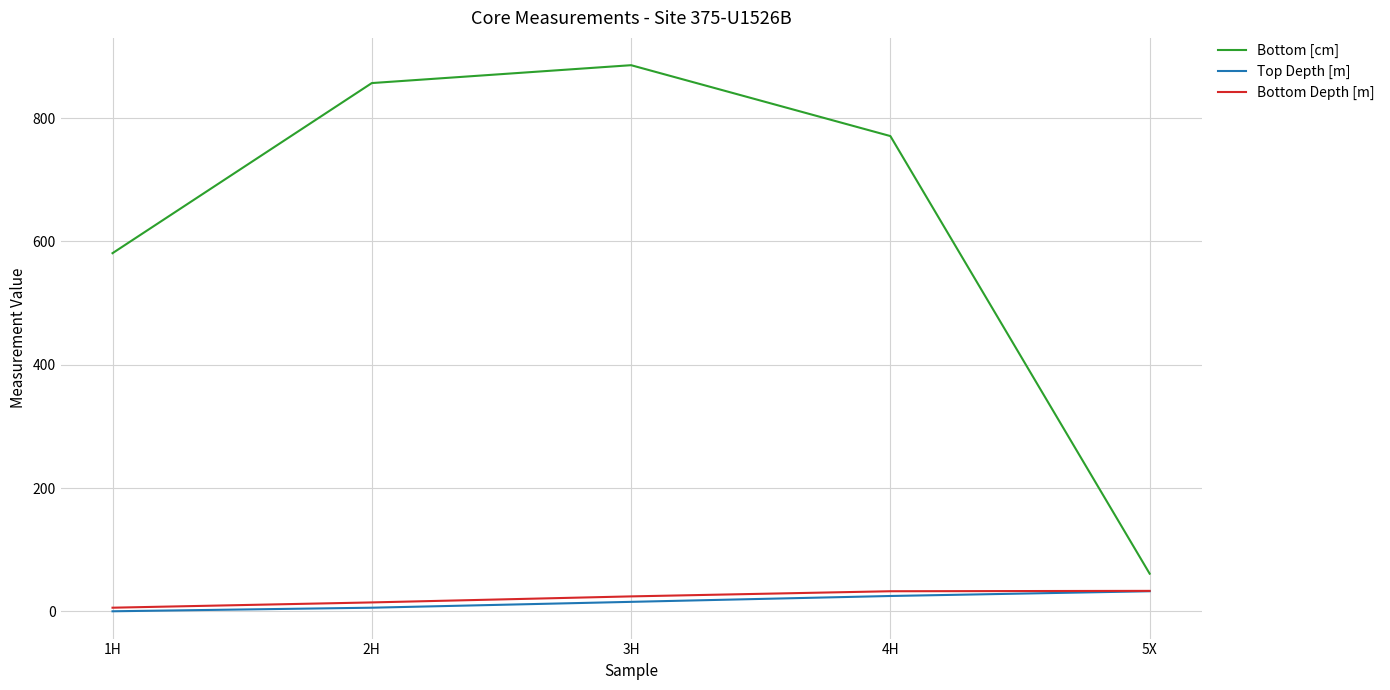

Where is Bottom [cm] nearest to the value 473?

1H